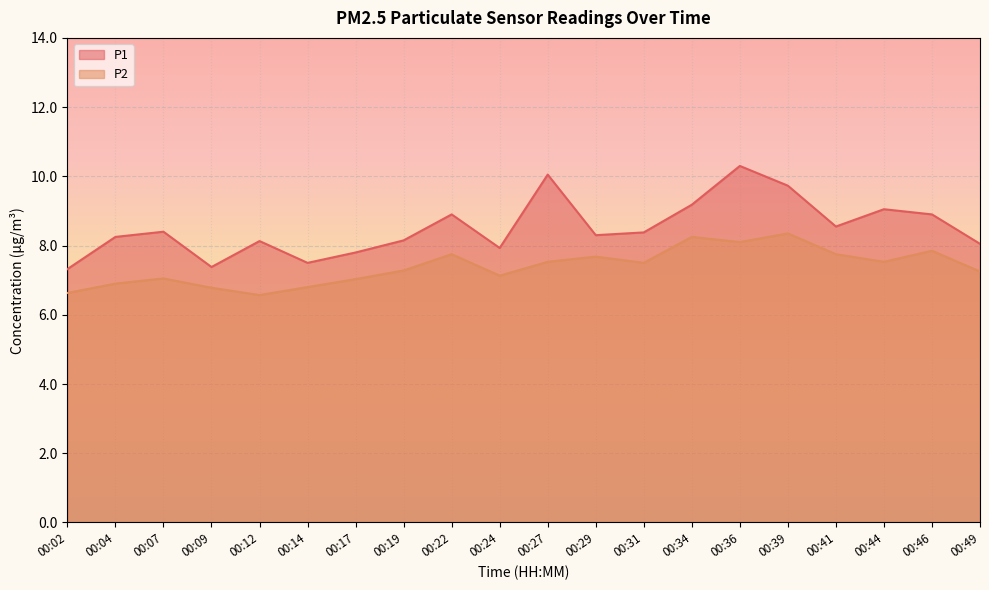

What is the greatest value displayed?

10.3